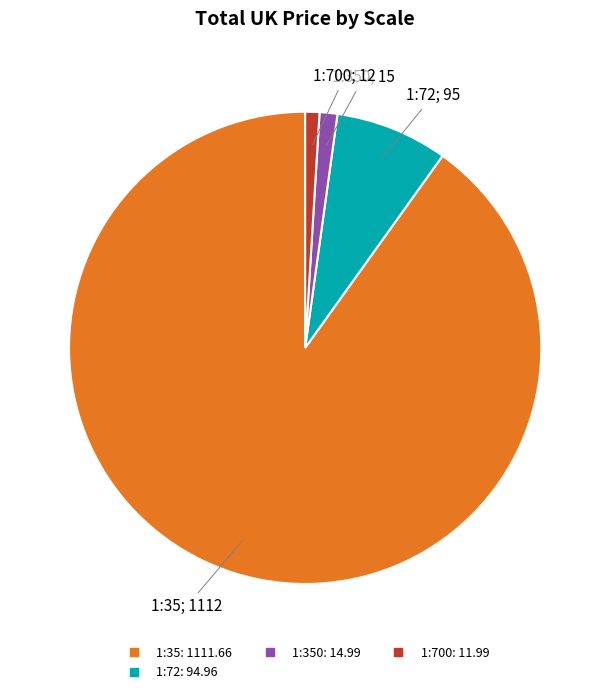

Count the number of slices in the pie.

4